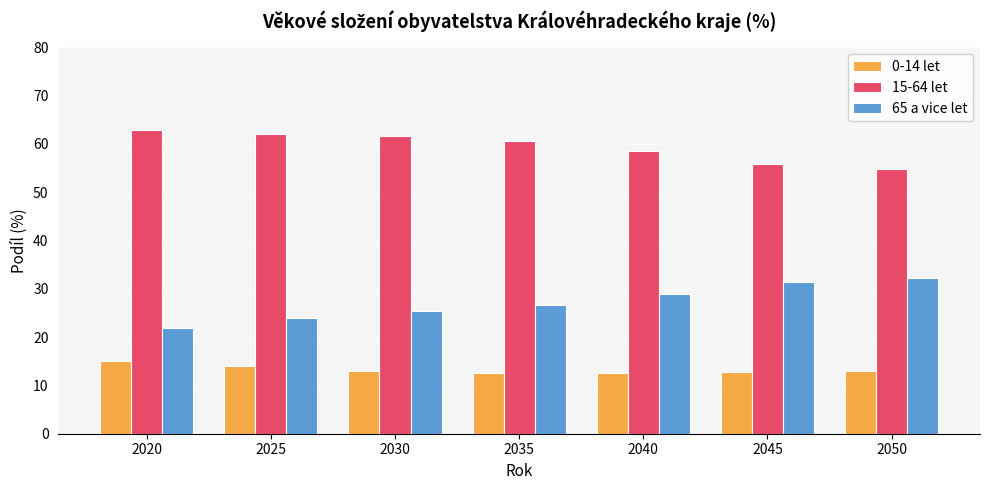

What is the difference between the second highest and minimum values in the 0-14 let series?

1.5